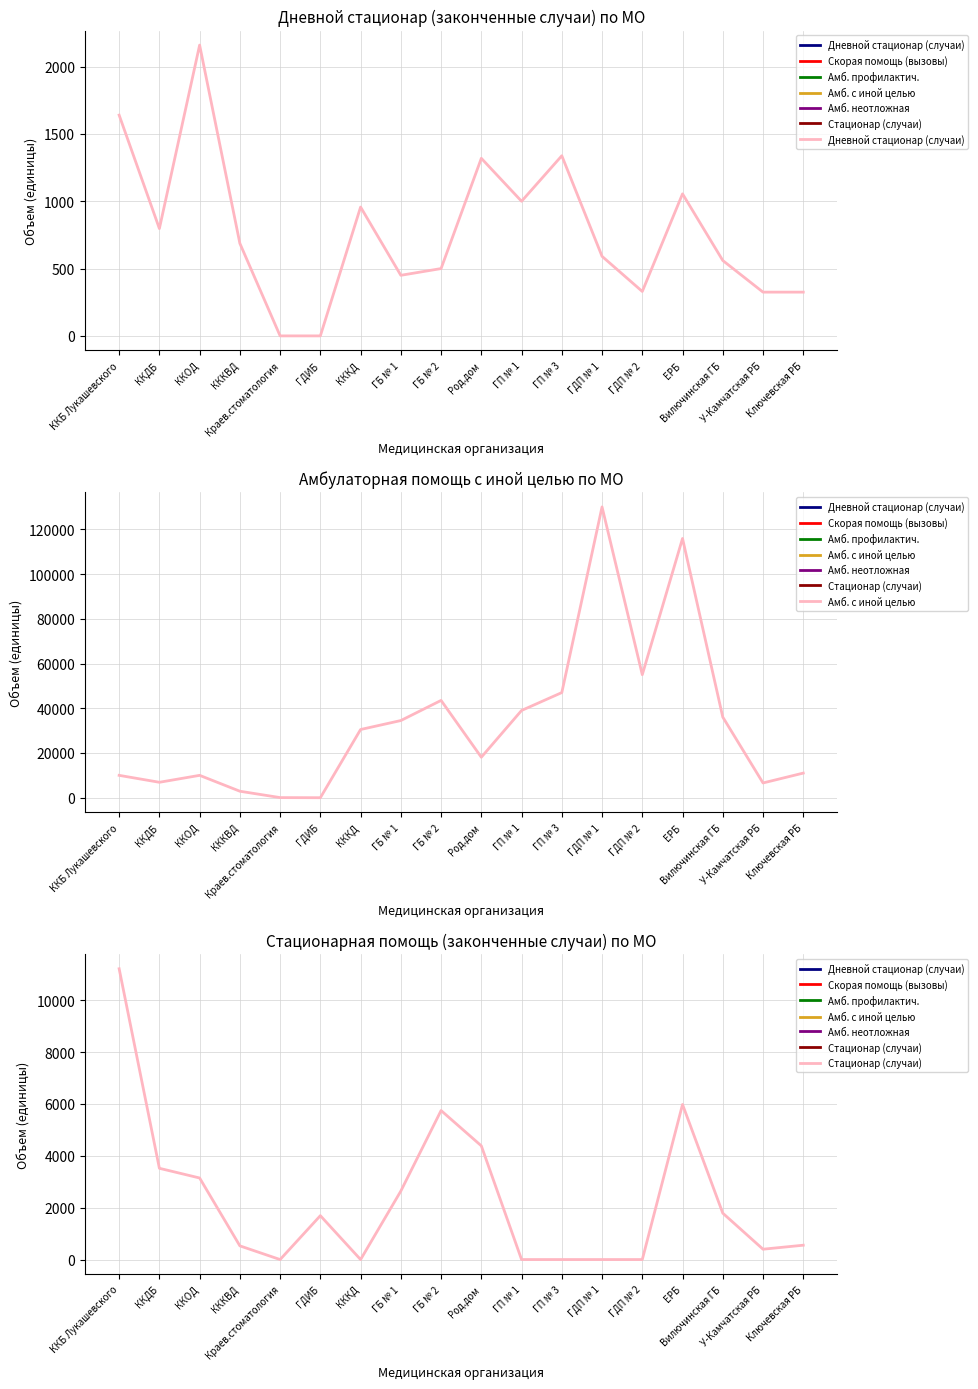

Is it true that Дневной стационар (случаи) equals 68 at Ключевская РБ?

False